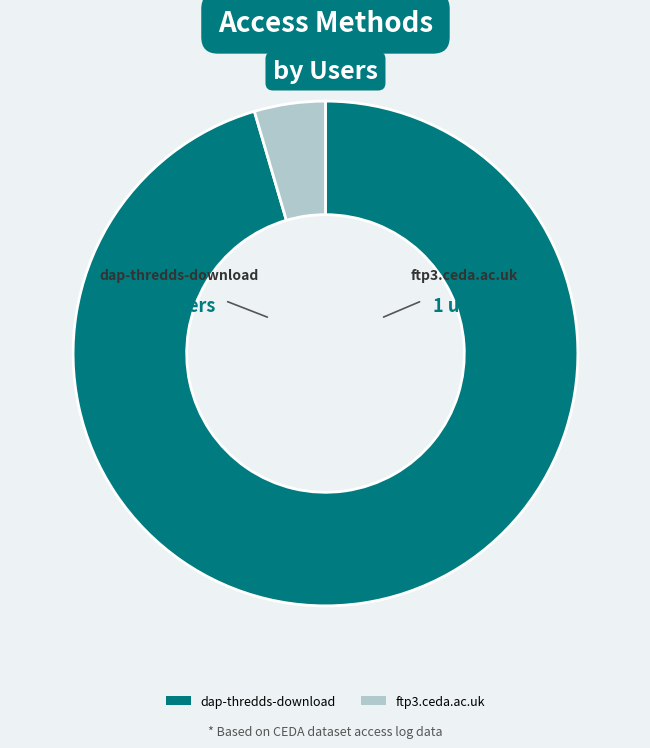

Count the number of slices in the pie.

2